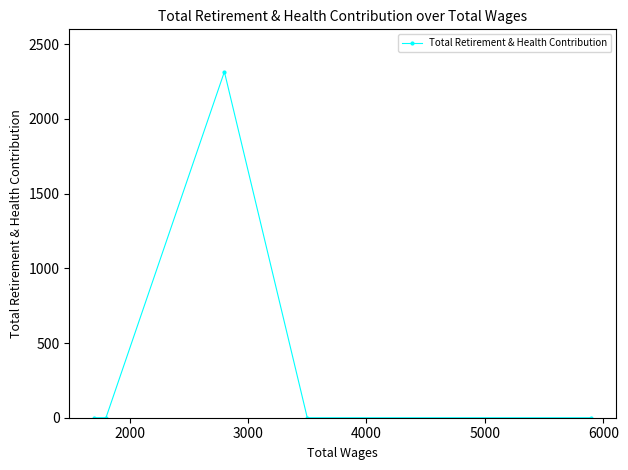

Reading left to right, transcribe all the data shown in this chart.

0	0	2316	0	0